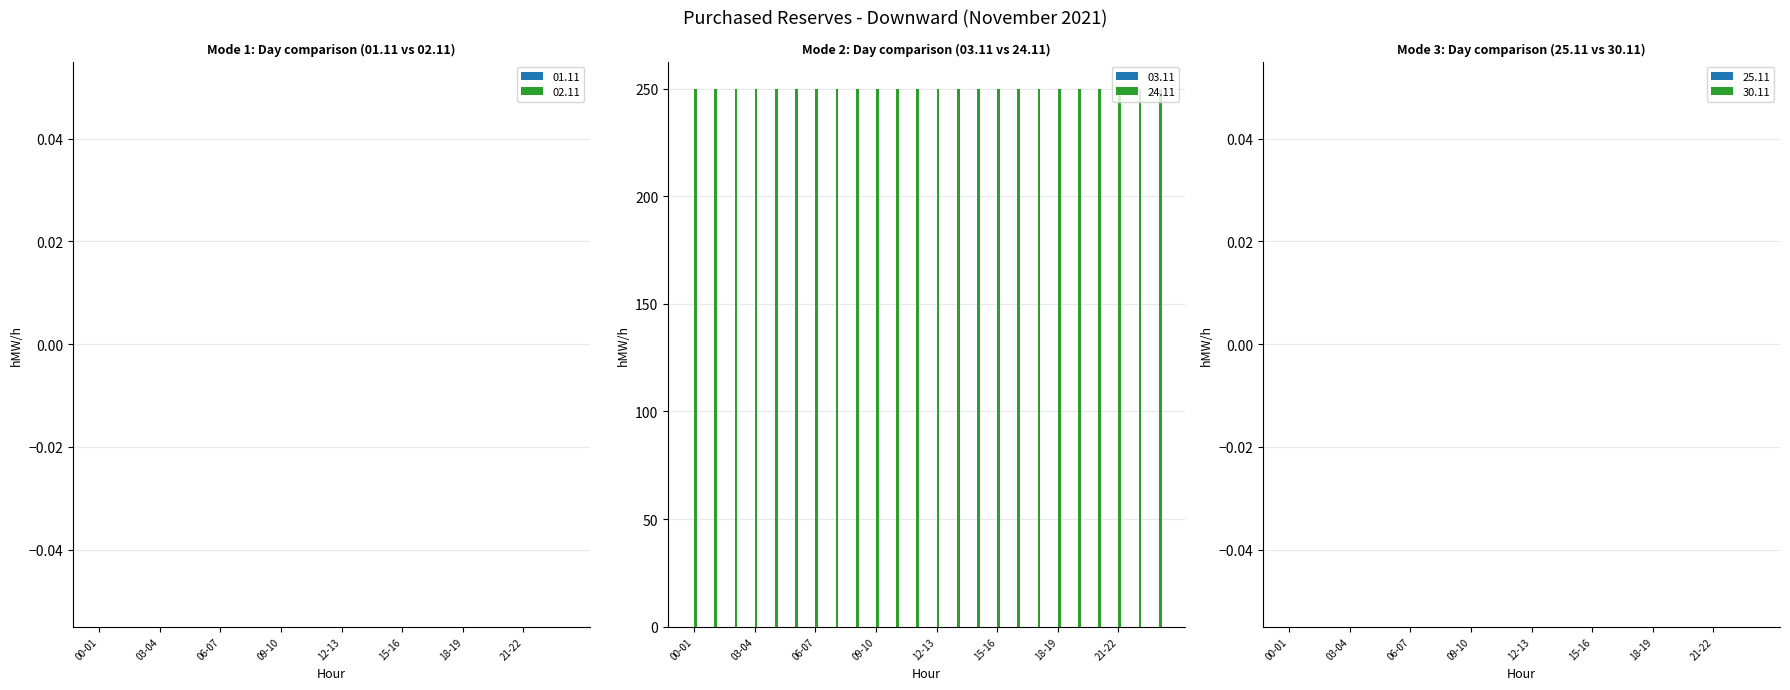

Rank the series at 2 from lowest to highest value.

01.11, 02.11, 03.11, 25.11, 30.11, 24.11